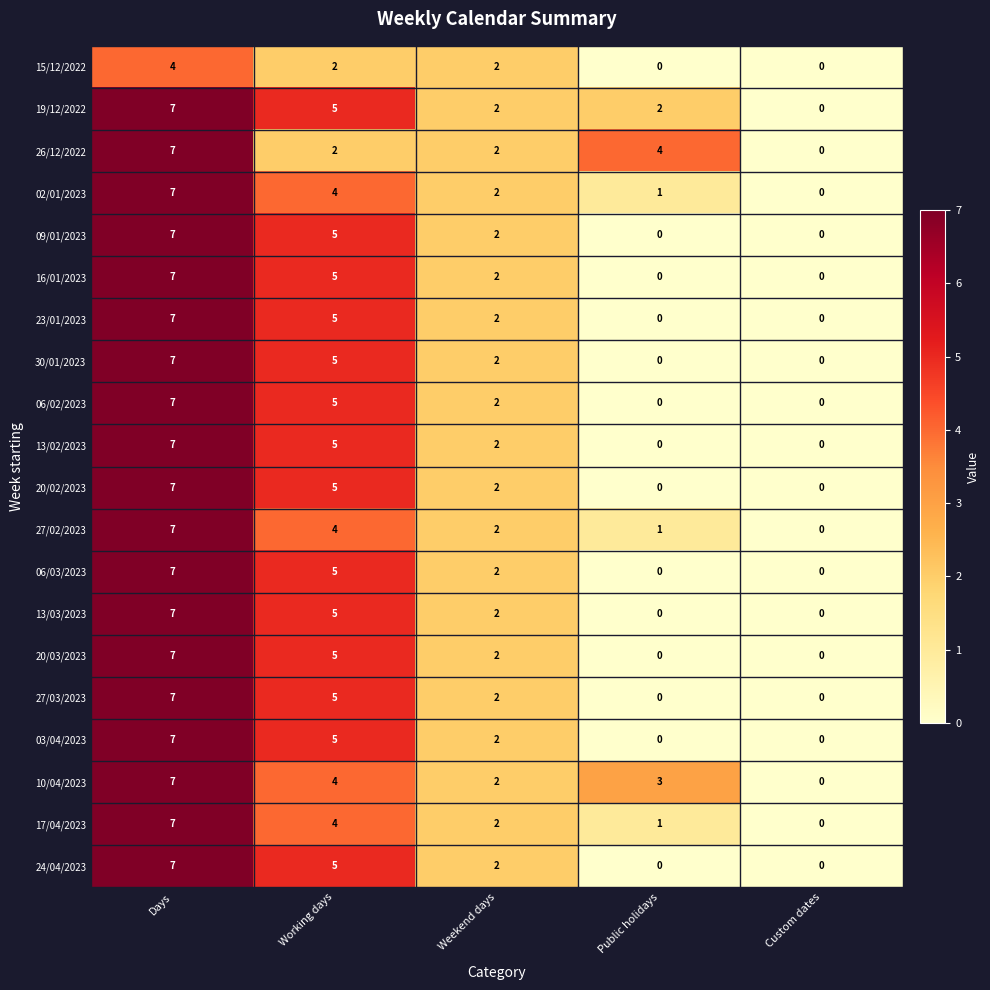

At how many categories does at least one series exceed 1?

4